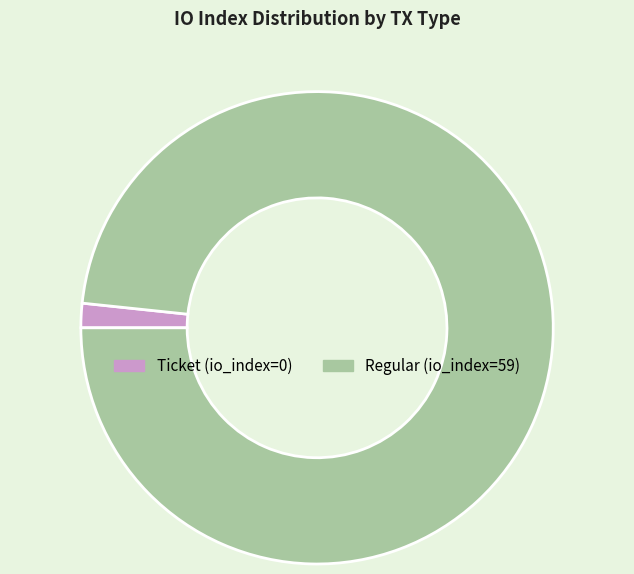

Is there a majority slice in this chart?

Yes